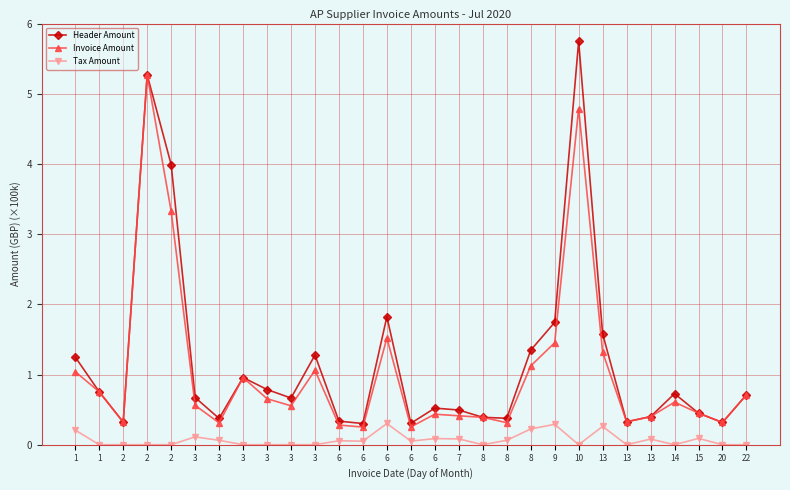

How many lines are shown in the chart?

3